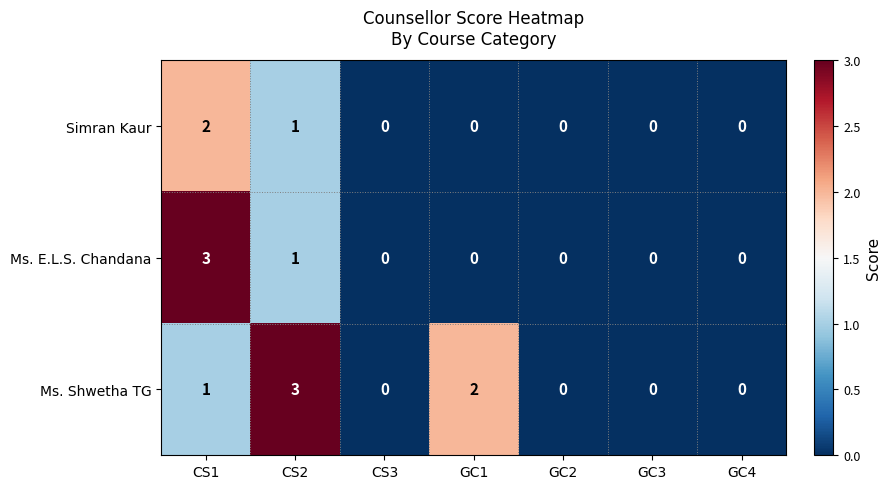

Which series changed the most between CS2 and GC4?

Ms. Shwetha TG